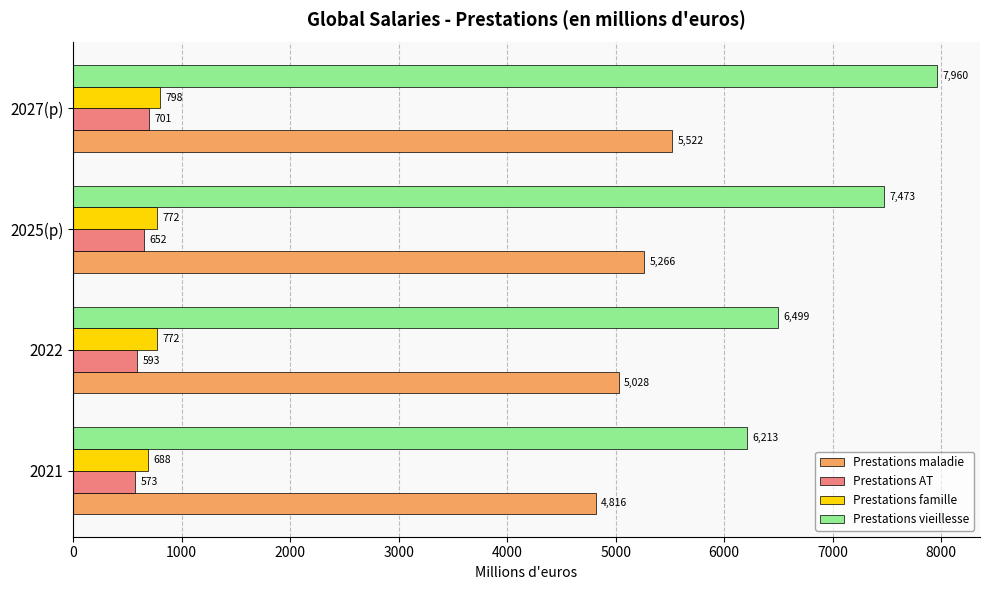

What is the minimum value shown in the chart?

572.9